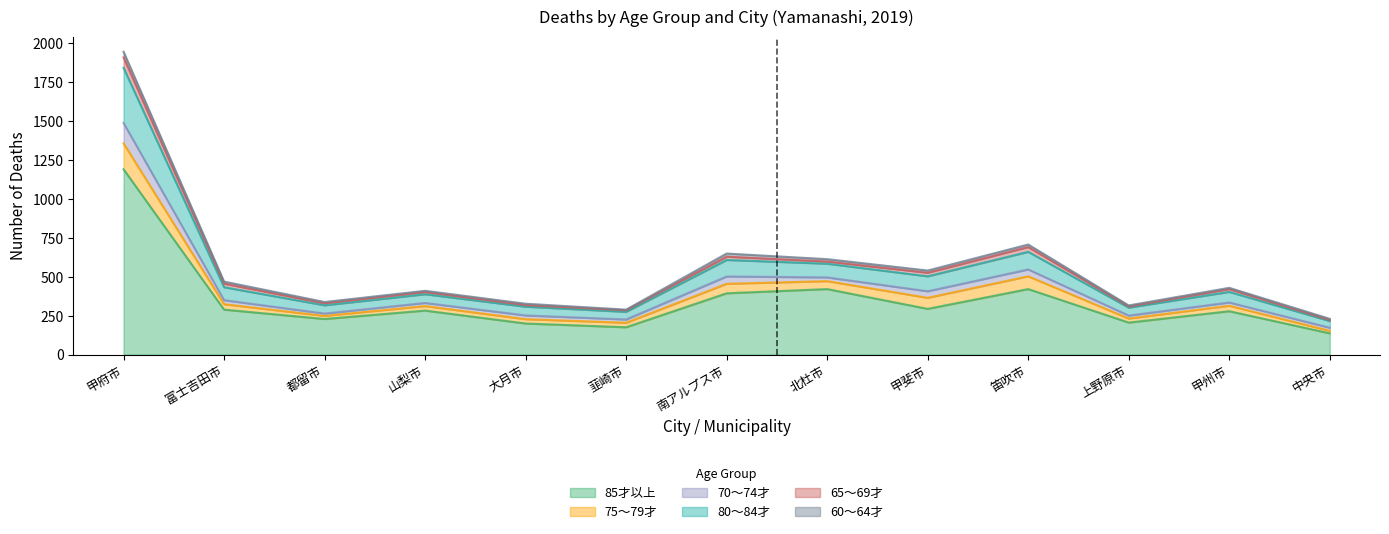

Between 上野原市 and 北杜市, which is larger?

北杜市